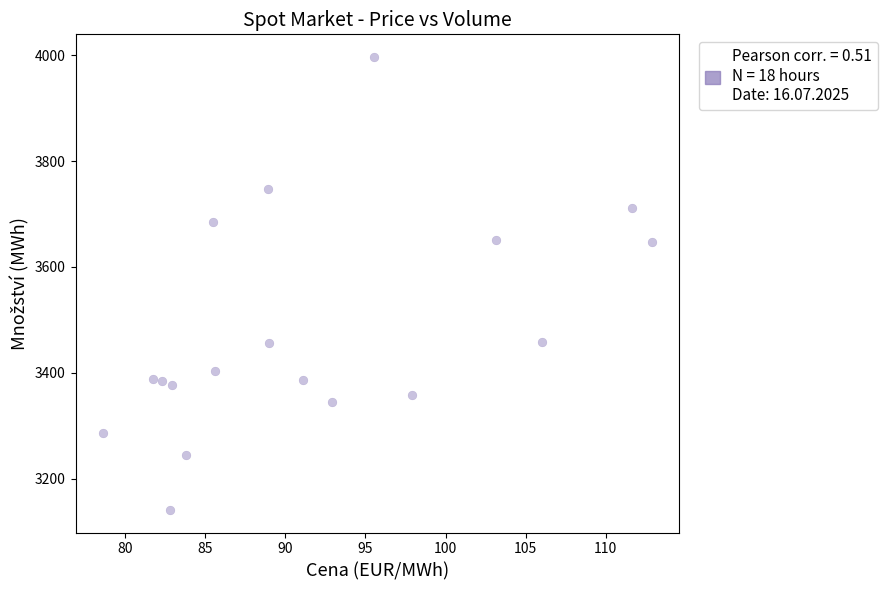

Count the number of points in this scatter plot.

18